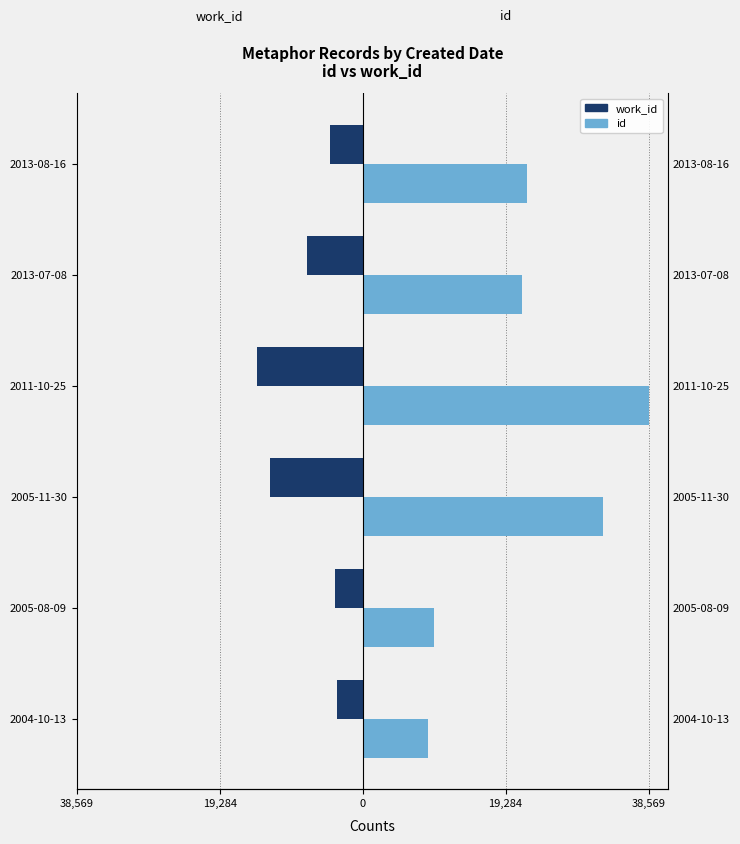

The id series shows 22175 at 5. True or false?

True